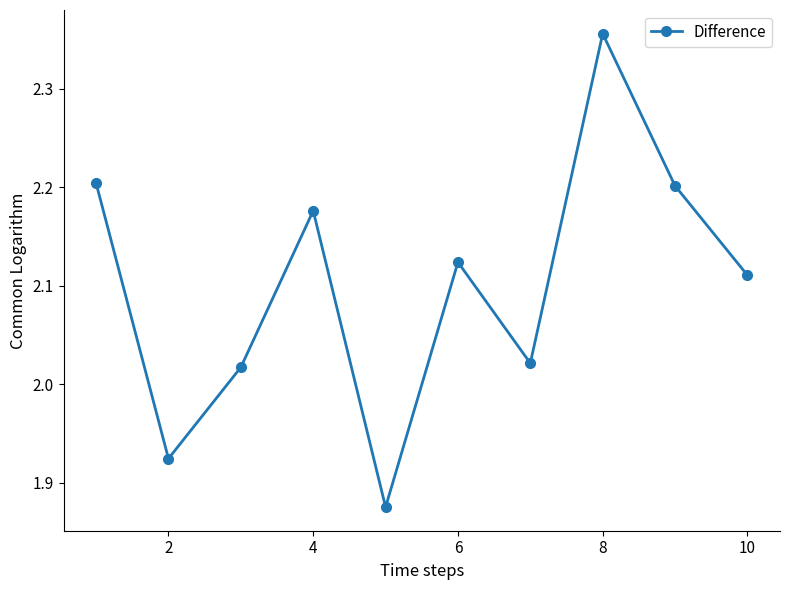

What is the sum of all values?

21.0